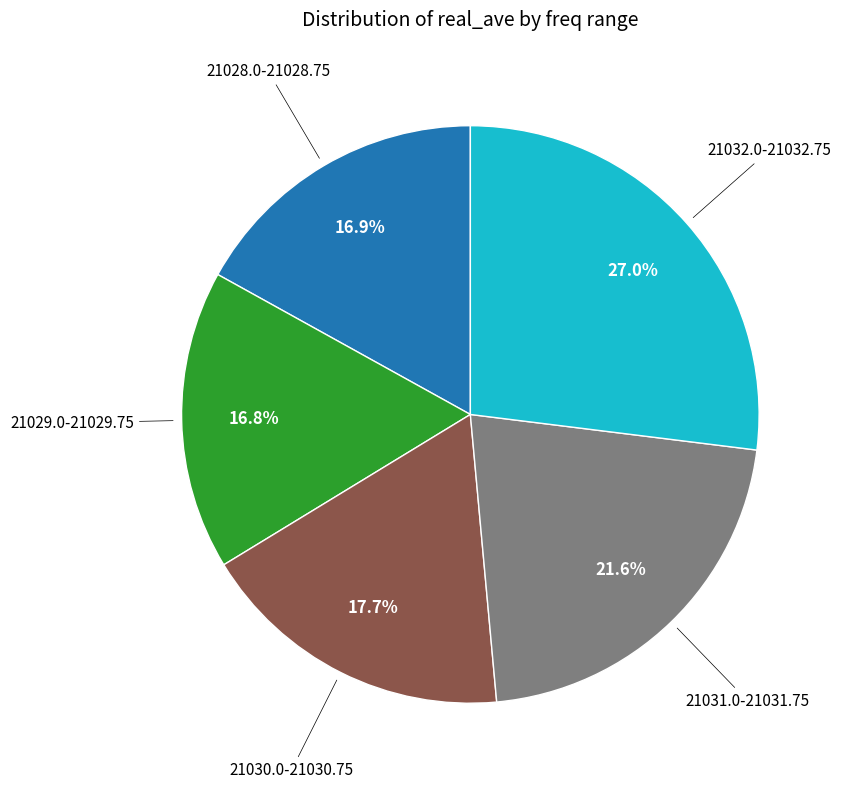

Does any single category account for the majority?

No